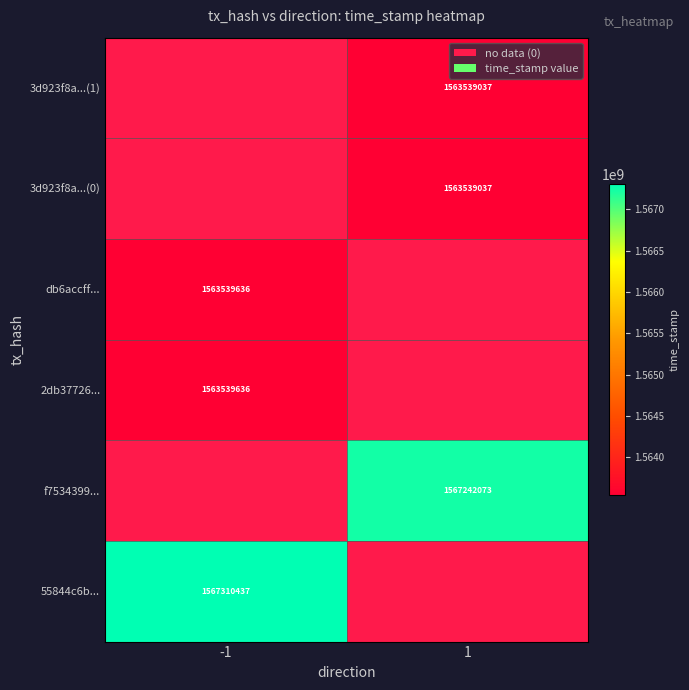

At which label does 2db37726... reach its peak?

-1